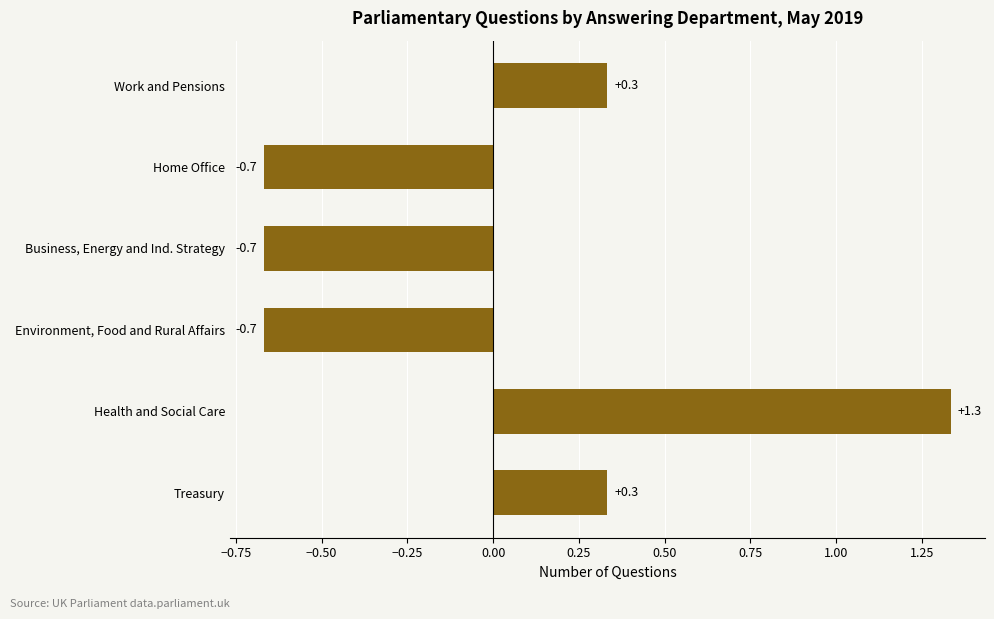

Count the values in the range 0 to 1.

2